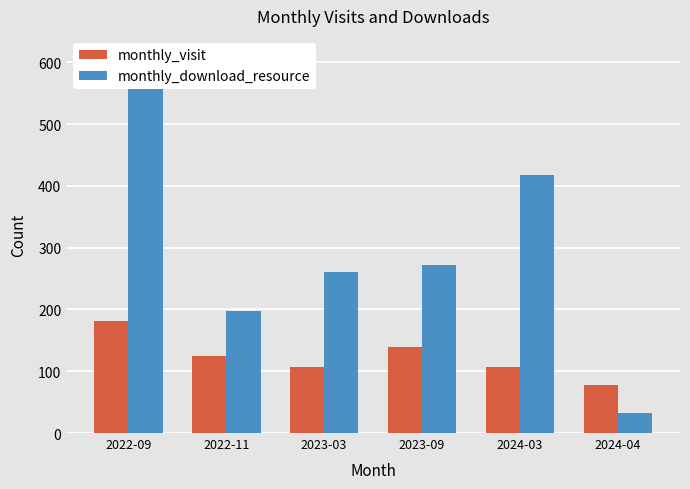

Where does the monthly_download_resource series first go above 272?

2022-09